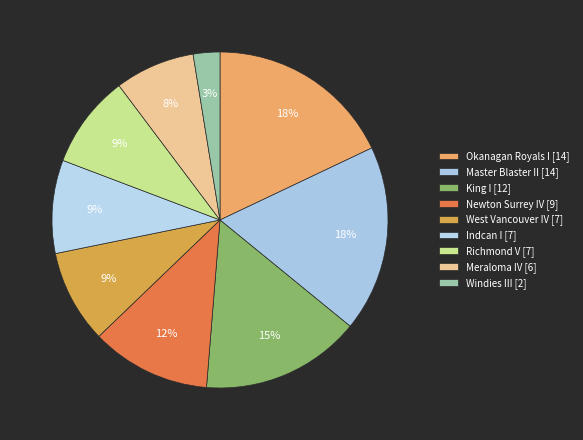

Is there a majority slice in this chart?

No